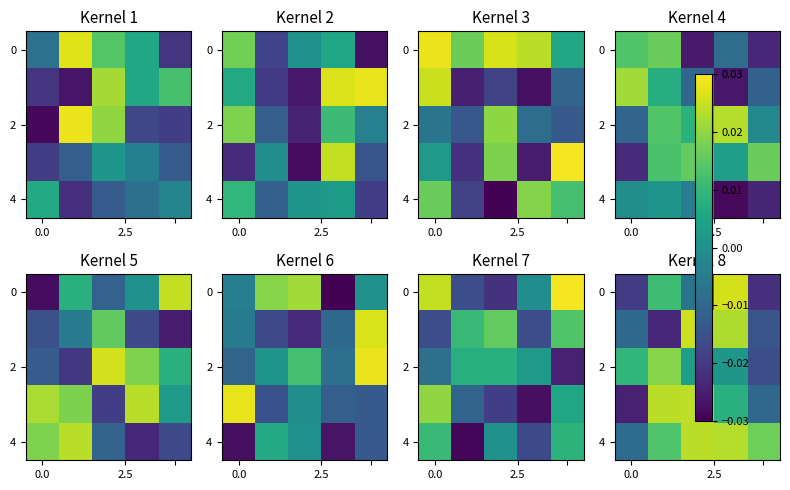

What is the total value across all series at 3?

0.1